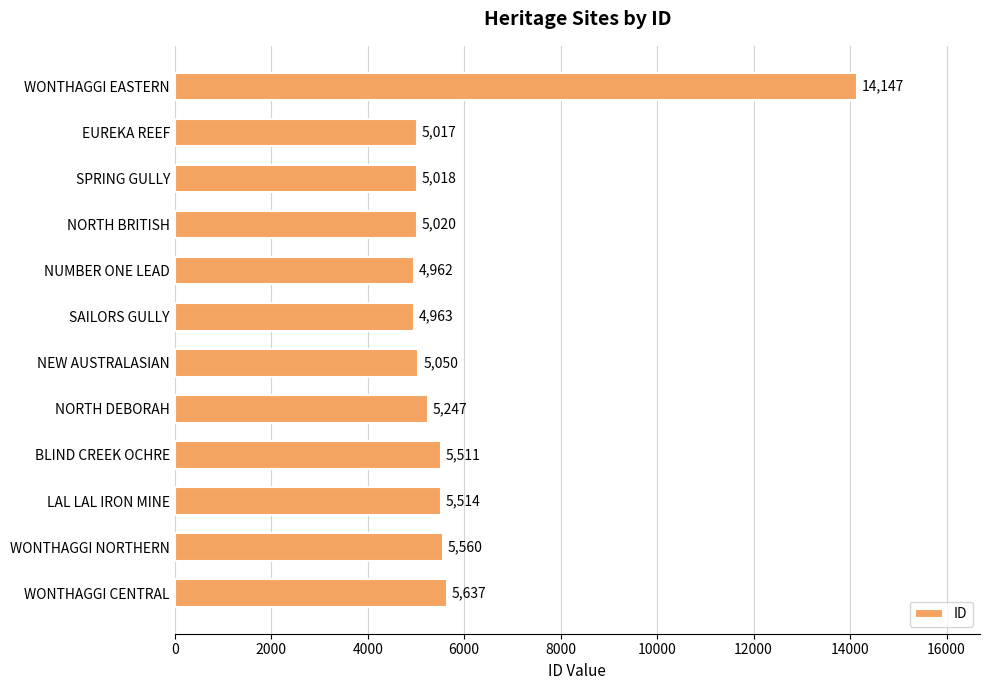

What is the label of the 10th bar from the top?

LAL LAL IRON MINE